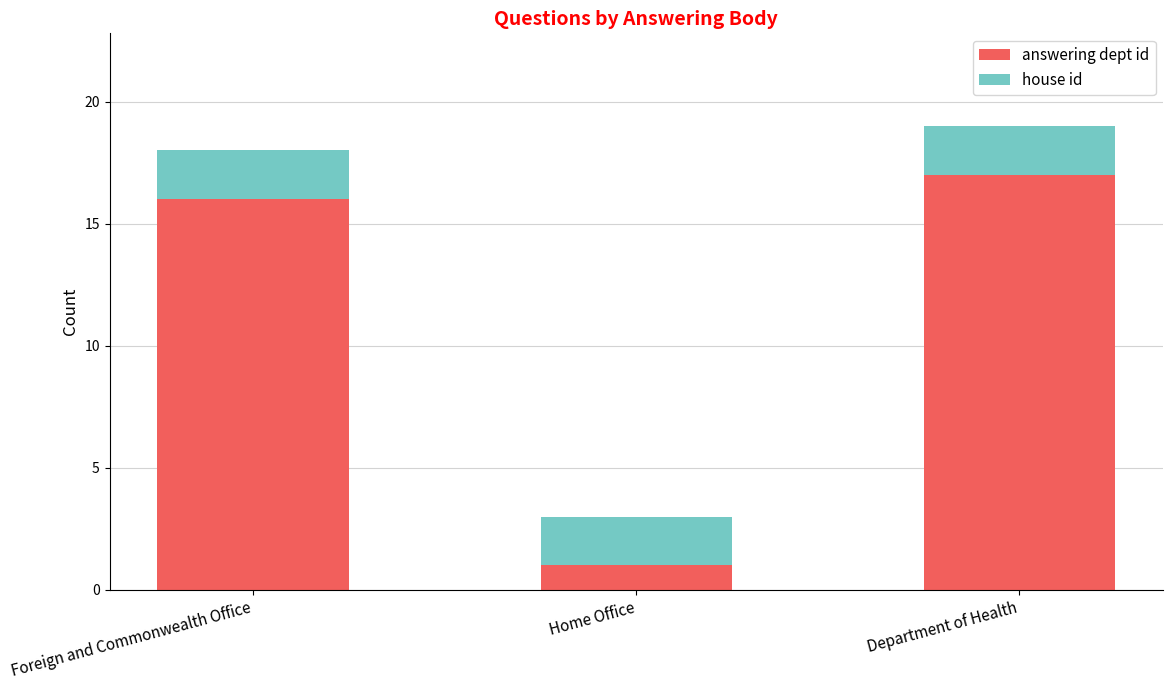

What is the maximum value for answering dept id?

17